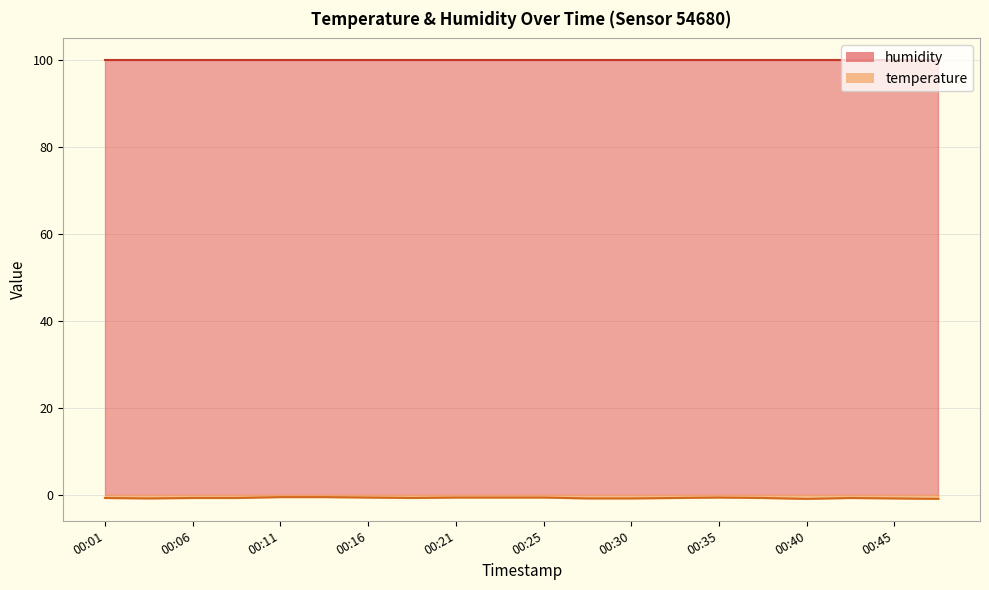

What is the maximum value shown in the chart?

99.9